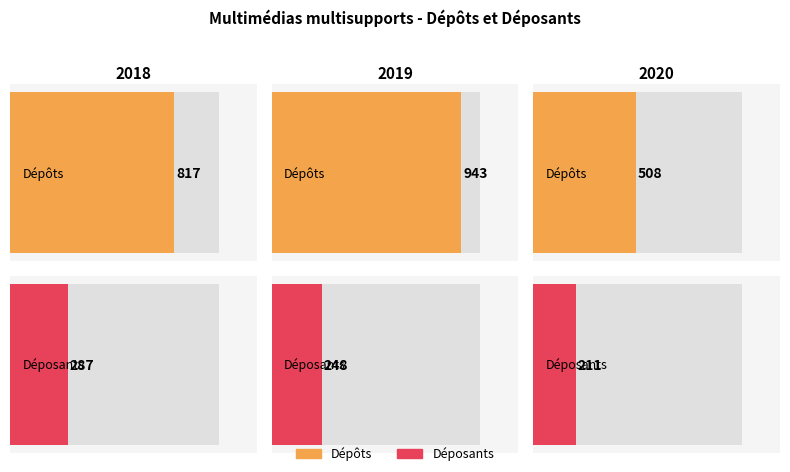

How many series are shown in this chart?

2